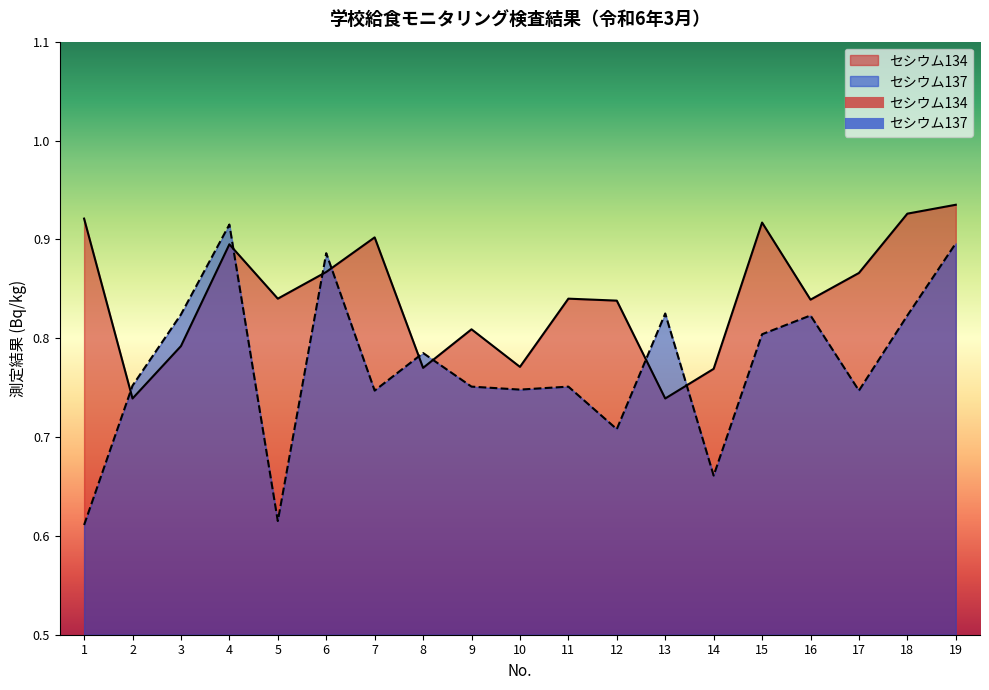

Reading right to left, what are all the values shown in this chart?

セシウム134: 19=0.9	18=0.9	17=0.9	16=0.8	15=0.9	14=0.8	13=0.7	12=0.8	11=0.8	10=0.8	9=0.8	8=0.8	7=0.9	6=0.9	5=0.8	4=0.9	3=0.8	2=0.7	1=0.9
セシウム137: 19=0.9	18=0.8	17=0.7	16=0.8	15=0.8	14=0.7	13=0.8	12=0.7	11=0.8	10=0.7	9=0.8	8=0.8	7=0.7	6=0.9	5=0.6	4=0.9	3=0.8	2=0.8	1=0.6